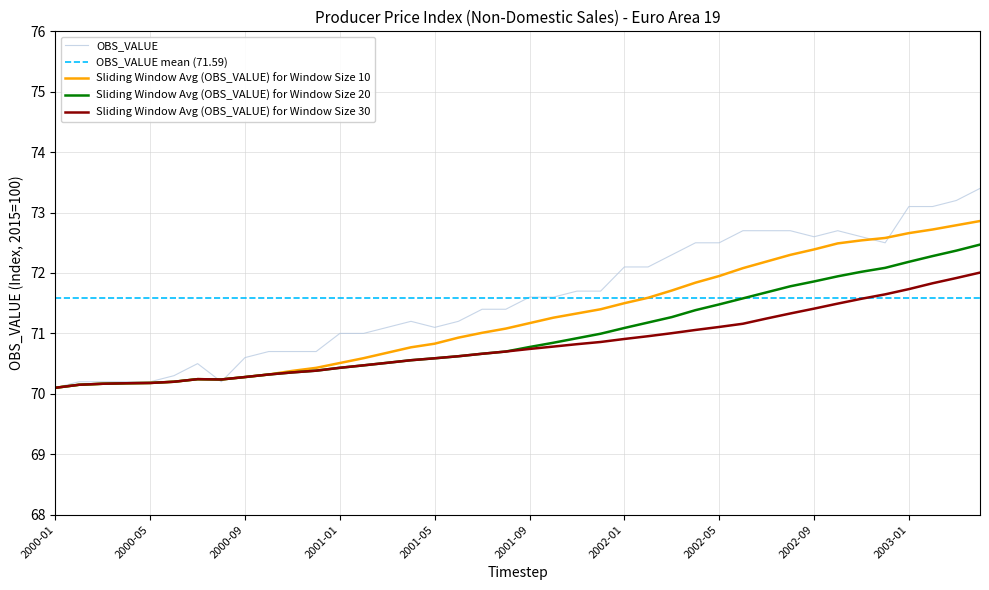

What is the difference between the maximum and minimum values?

3.3